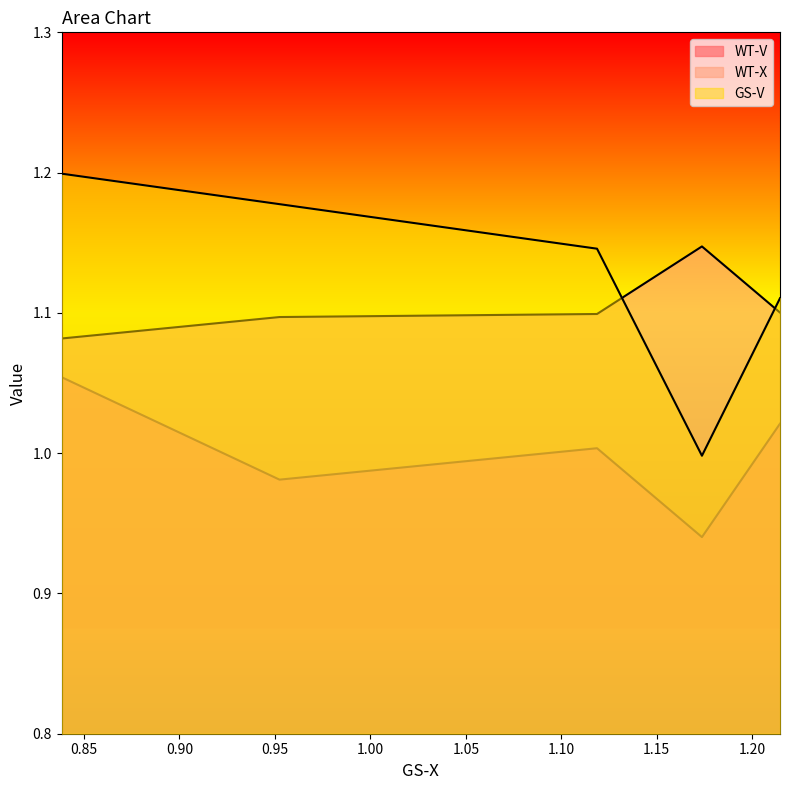

True or false: GS-V has a value of 1.6 at 0.952404.

False